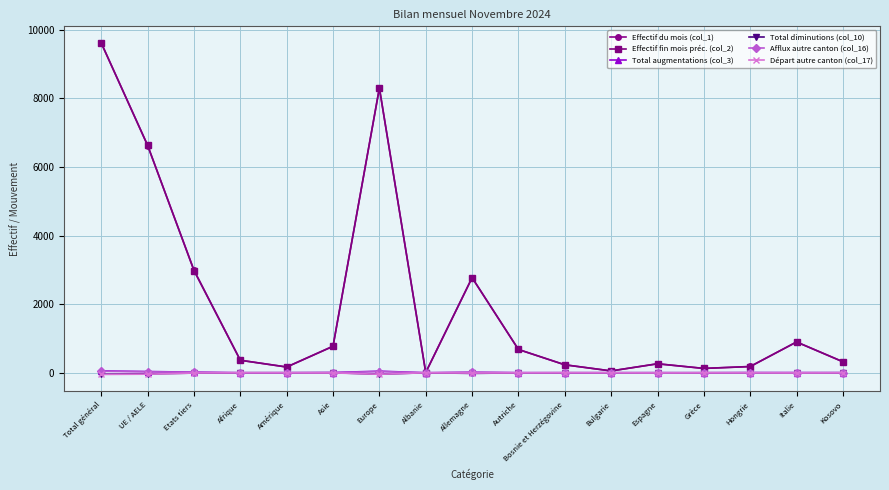

How many categories are shown in the chart?

17